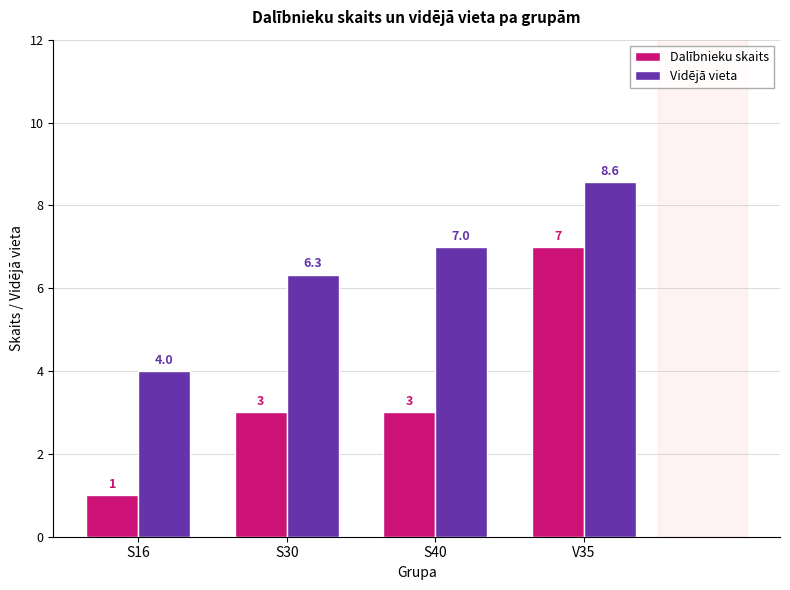

What is the difference between the maximum and minimum values in the Dalībnieku skaits series?

6.0